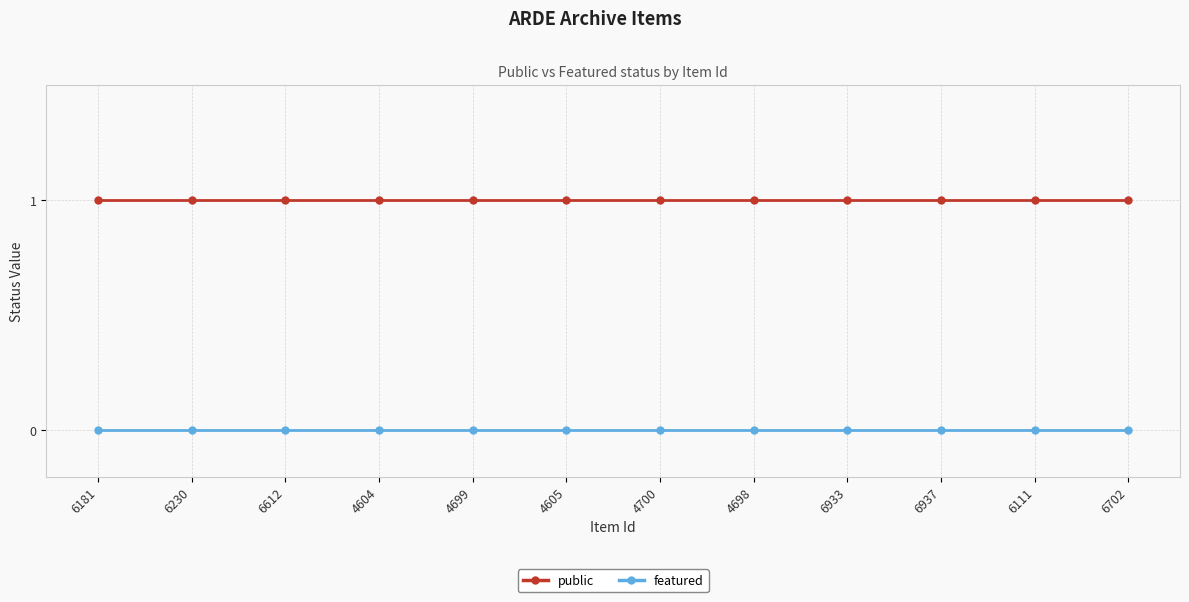

What is the label of the 11th point from the left?

6111